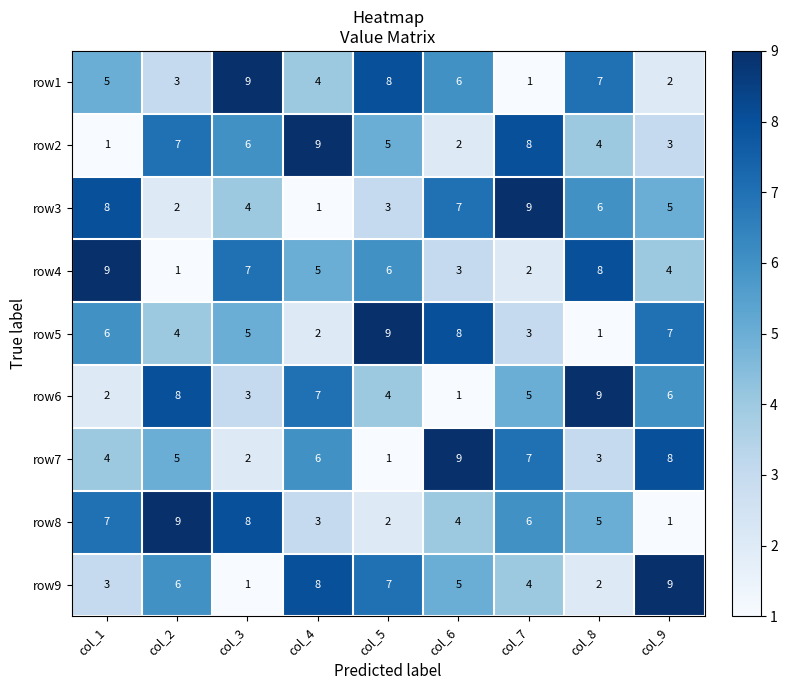

What is the difference between the maximum and minimum values in the row6 series?

8